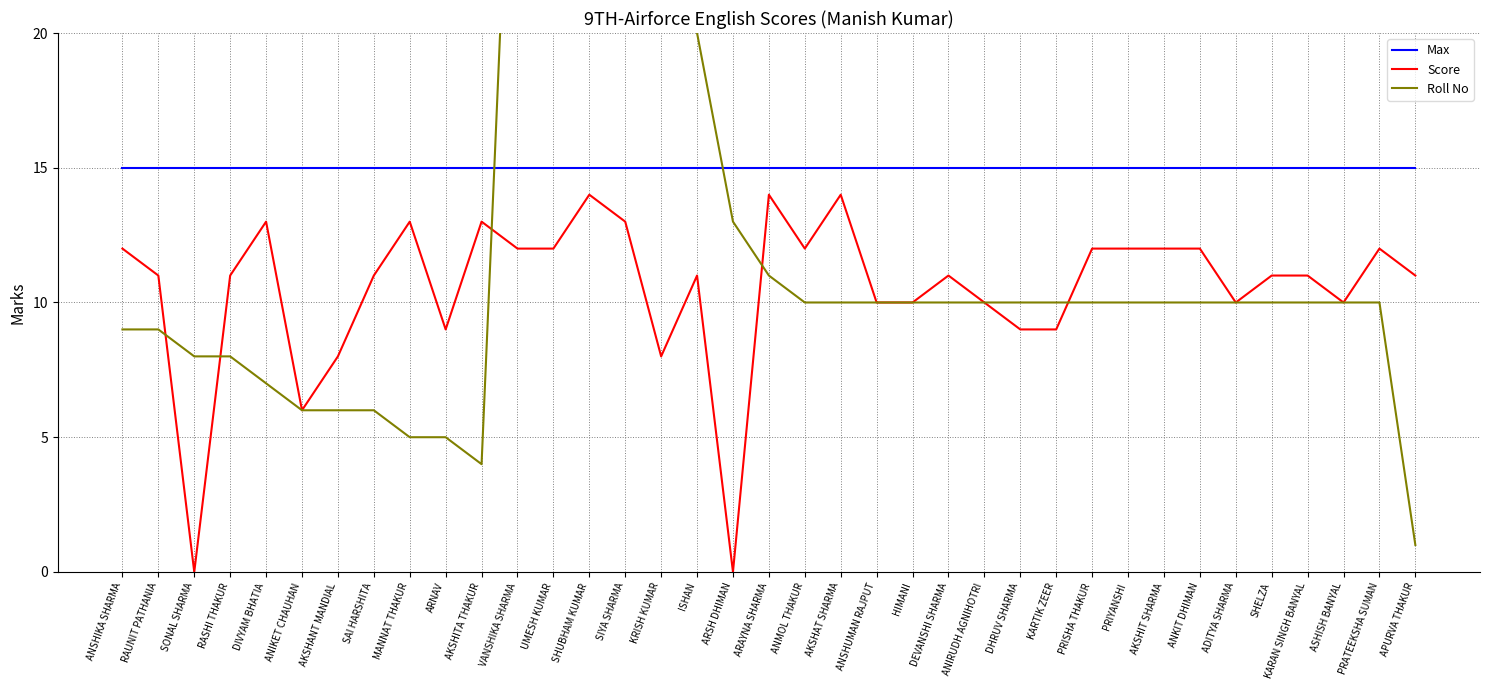

At which category is the sum across all series the highest?

VANSHIKA SHARMA